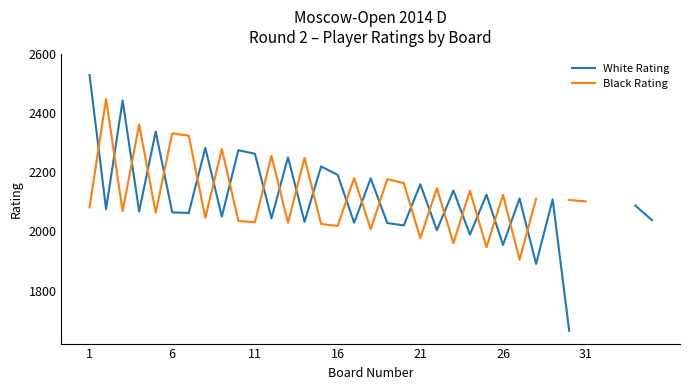

List the series in order of their peak value, highest first.

White Rating, Black Rating